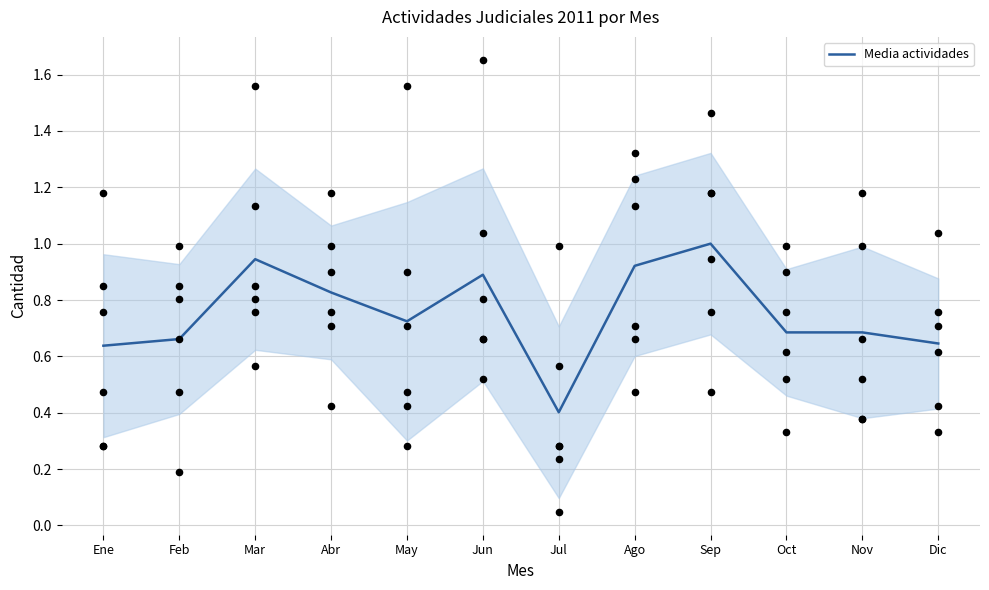

What is the change in value from Ene to Mar?

+0.3